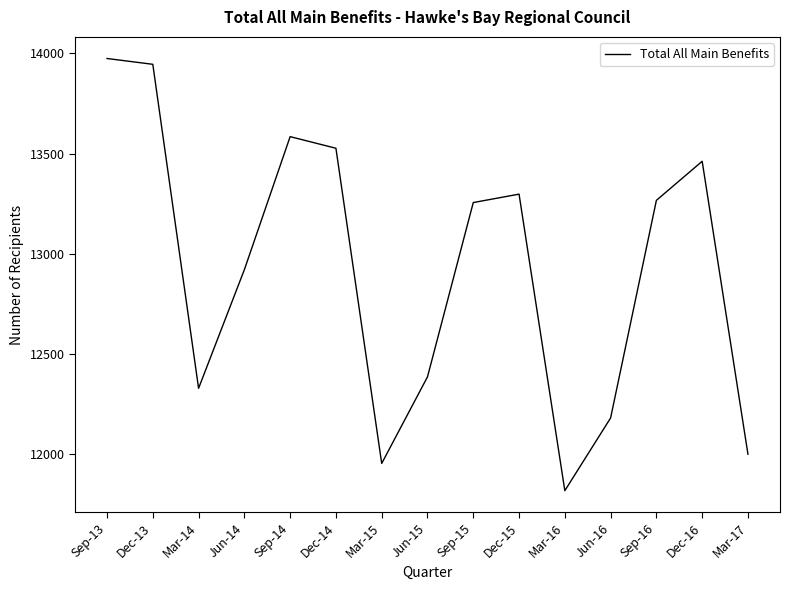

What is the greatest value displayed?

13975